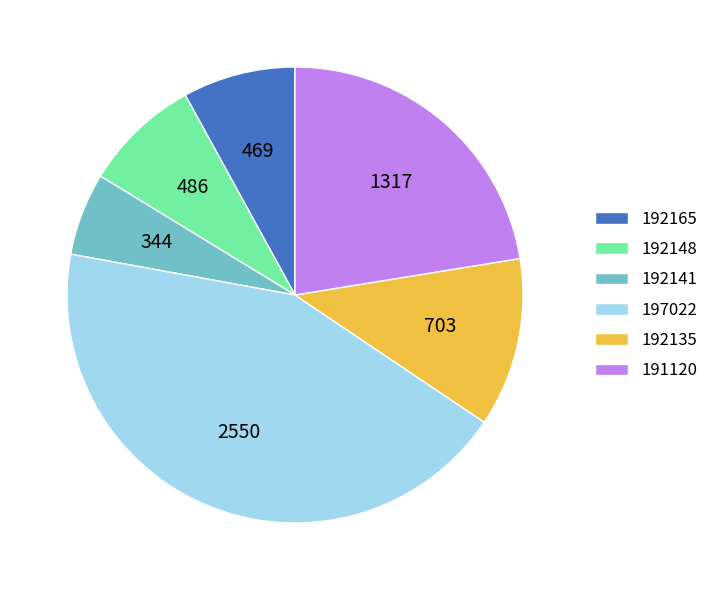

Which category has the biggest portion of the pie?

197022